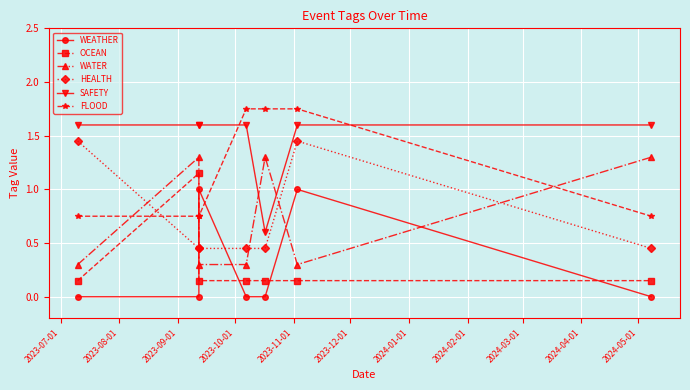

The SAFETY series shows 0.3 at 2024-01-01. True or false?

False